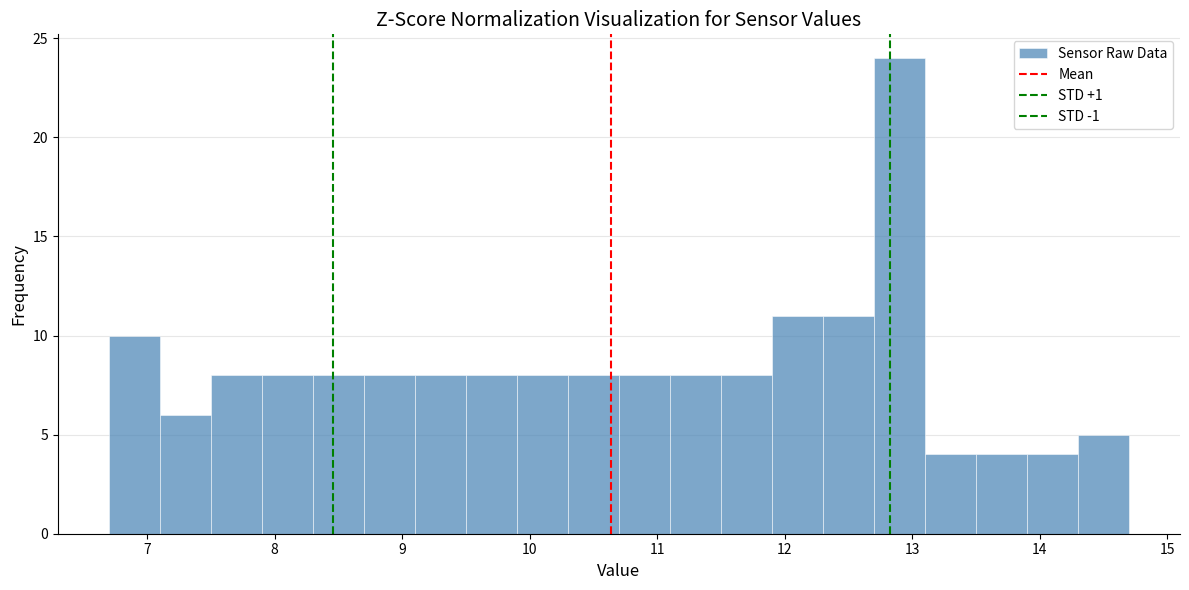

How tall is the bar that spans 8.3 to 8.7 on the x-axis? The values are not printed on the chart, so give them approximately, as read against the axis.

8